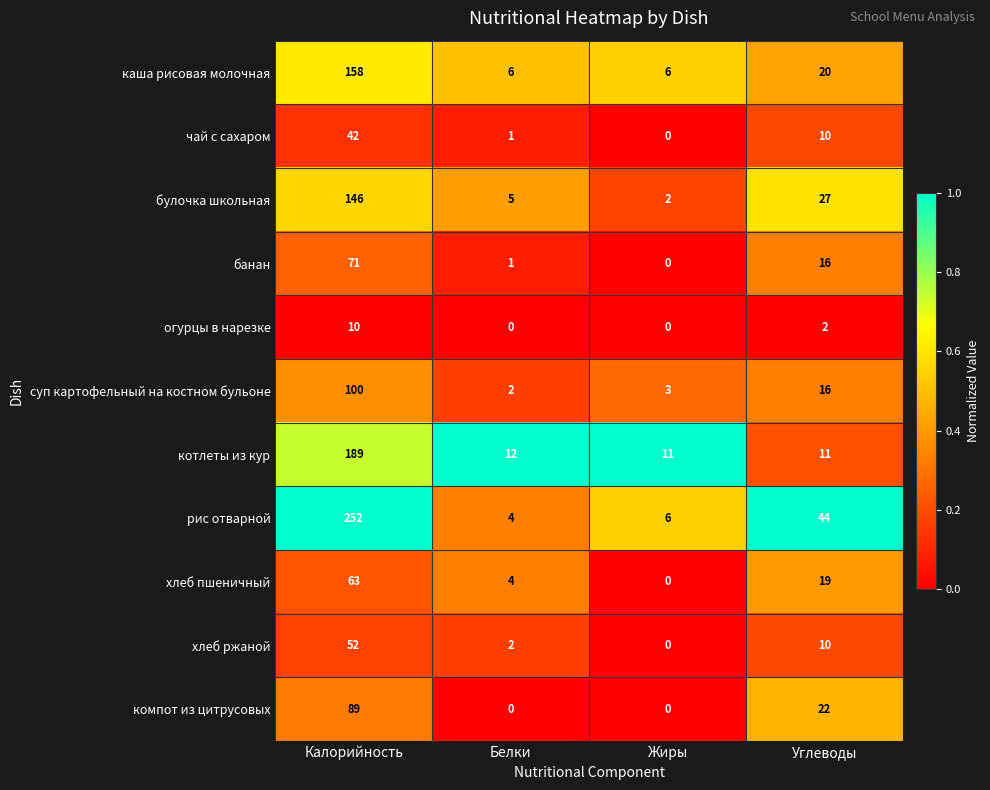

What is the highest value of the огурцы в нарезке series?

10